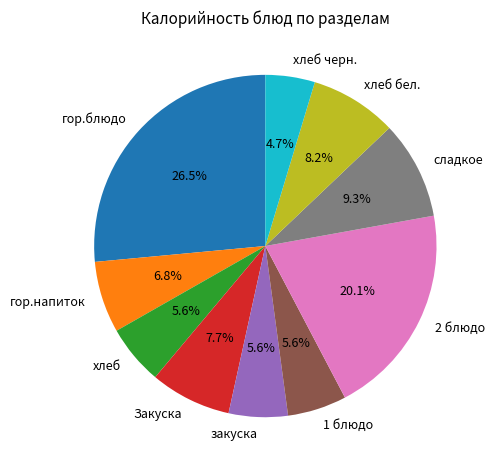

Which category has the biggest portion of the pie?

гор.блюдо